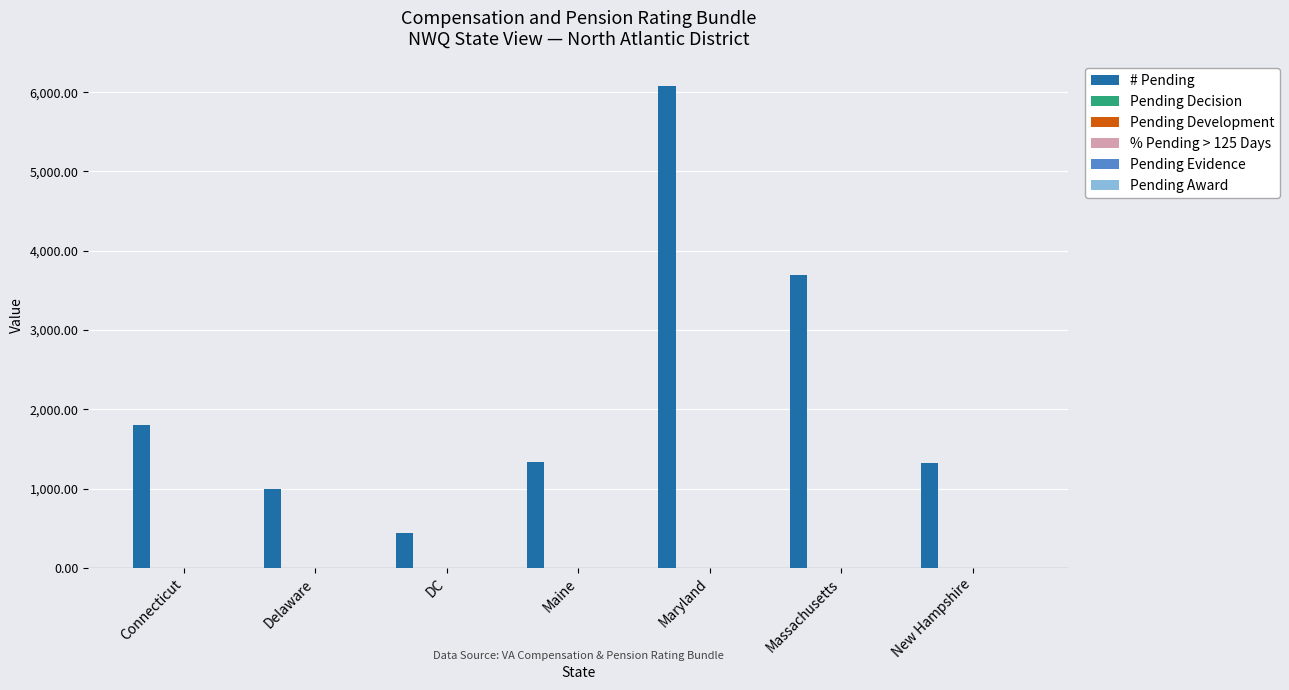

At which label is # Pending closest to 3260?

Massachusetts